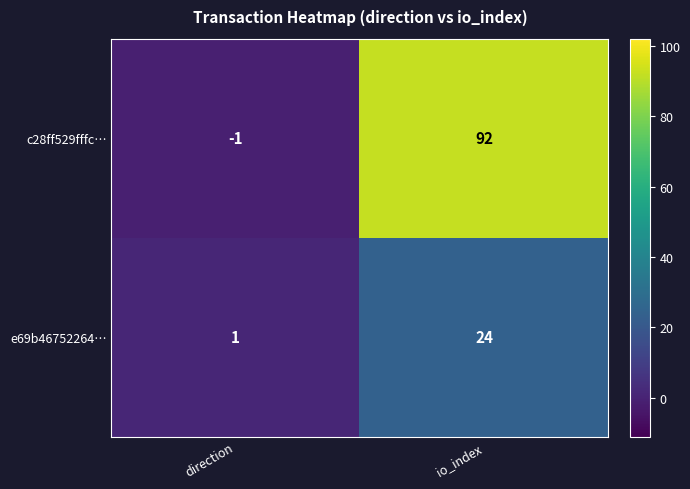

What is the highest value of the c28ff529fffc… series?

92